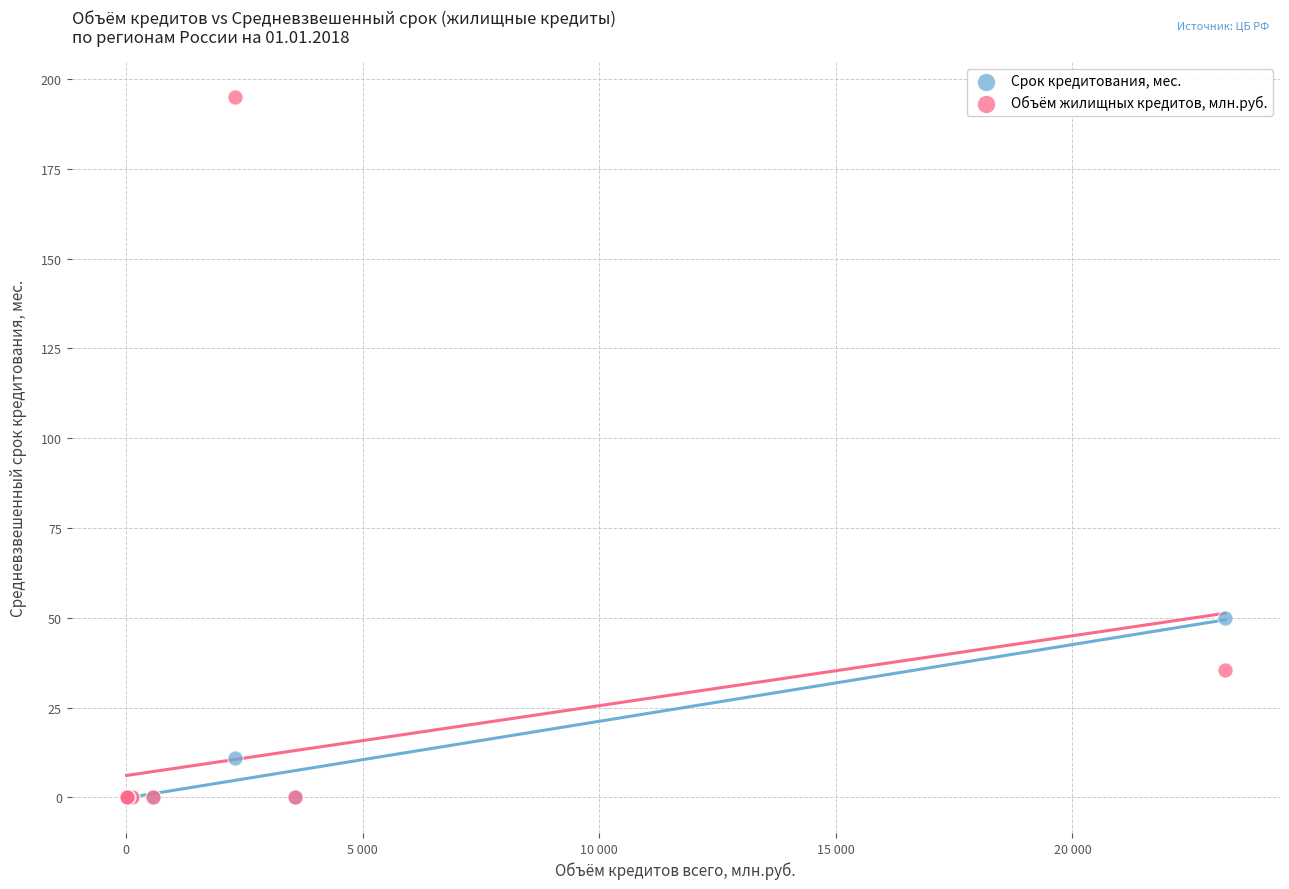

Across all series, what Y value is closest to 97?

50.0